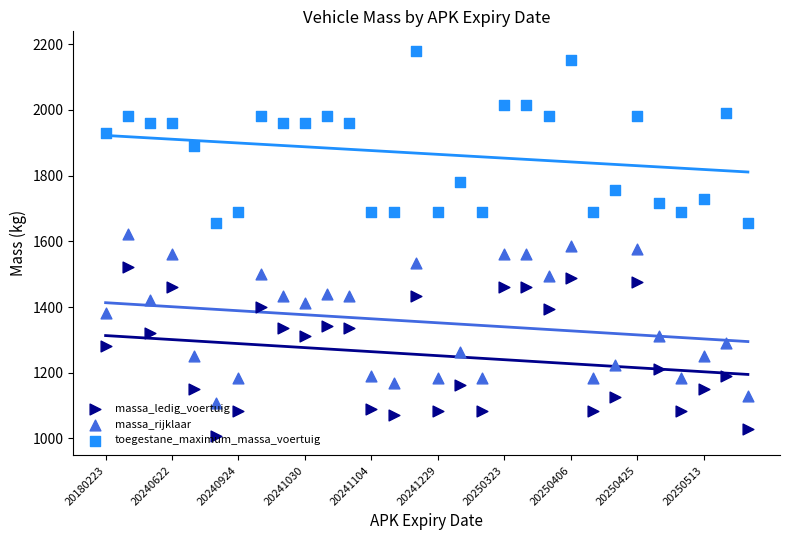

Which series contains the highest Y value?

toegestane_maximum_massa_voertuig